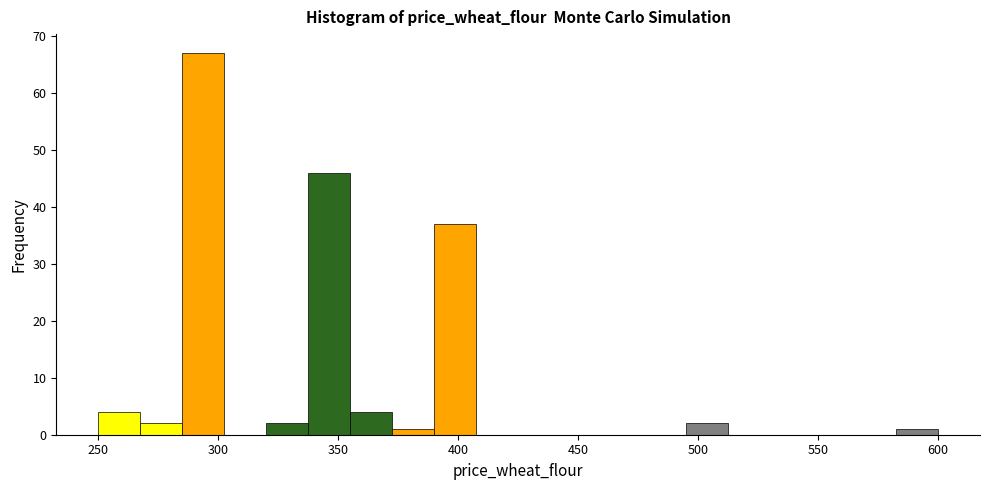

Around what value on the x-axis is the tallest bar? Give the approximate position of its centre, as read against the axis.

295